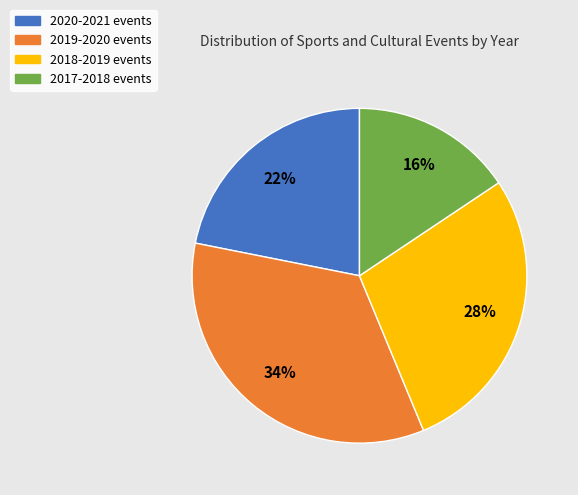

Is 2017-2018 the majority of the pie?

No